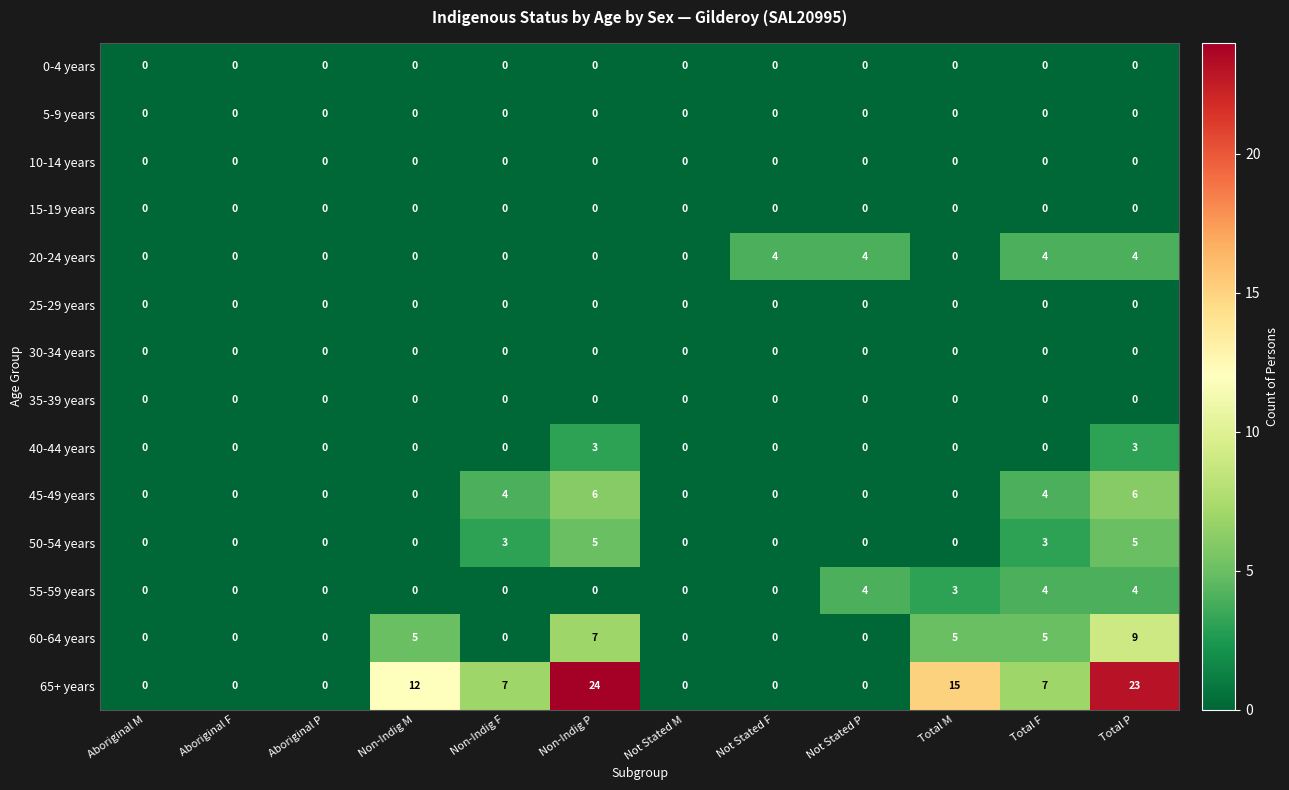

What is the maximum value shown in the chart?

24